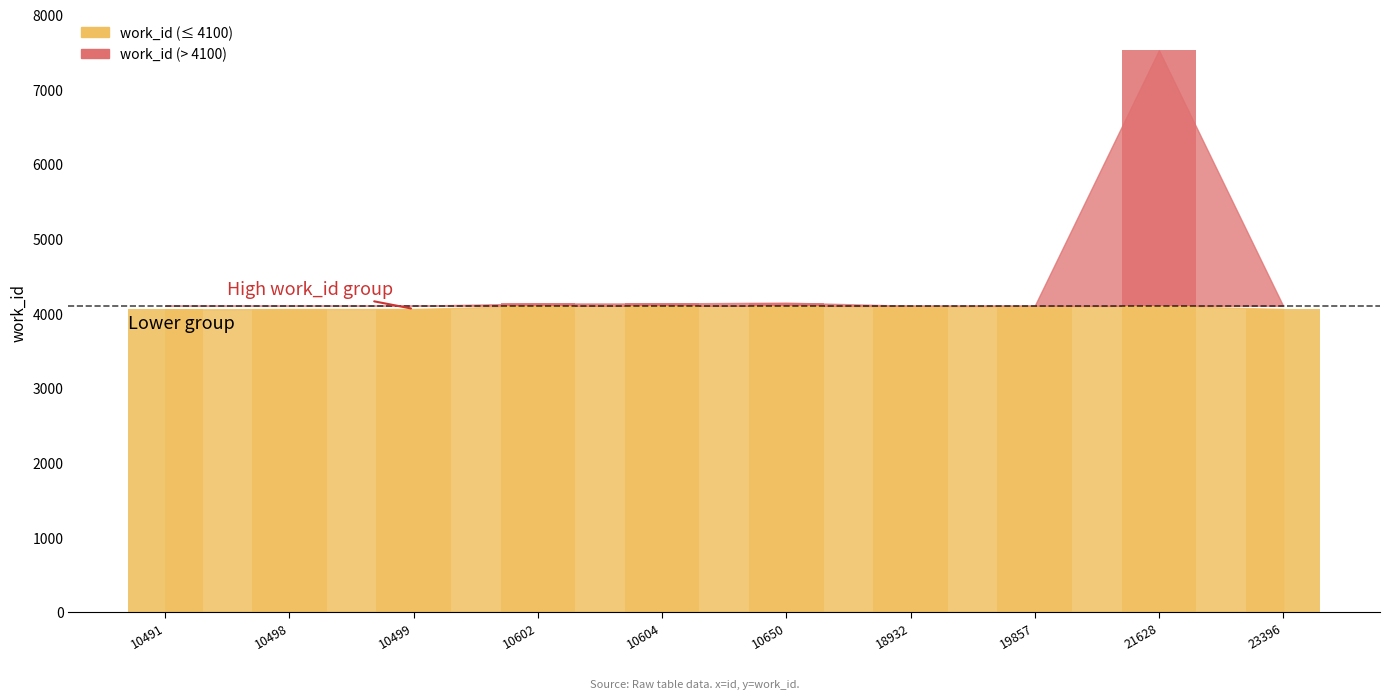

List the labels in order of value, largest first.

21628, 10650, 10602, 10604, 18932, 19857, 10499, 23396, 10498, 10491